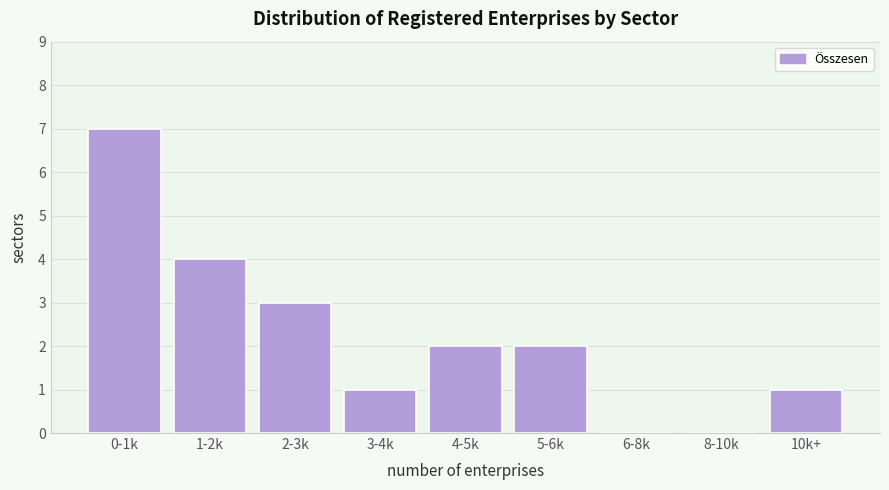

Reading right to left, transcribe all the data shown in this chart.

10k+=1	8-10k=0	6-8k=0	5-6k=2	4-5k=2	3-4k=1	2-3k=3	1-2k=4	0-1k=7